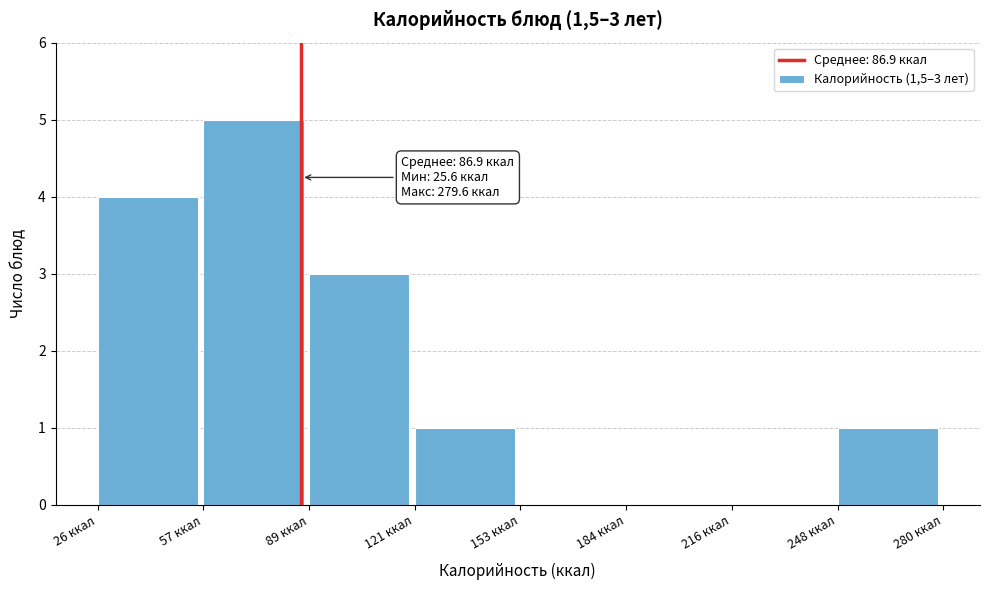

Which range on the x-axis has the tallest bar?

55 to 90